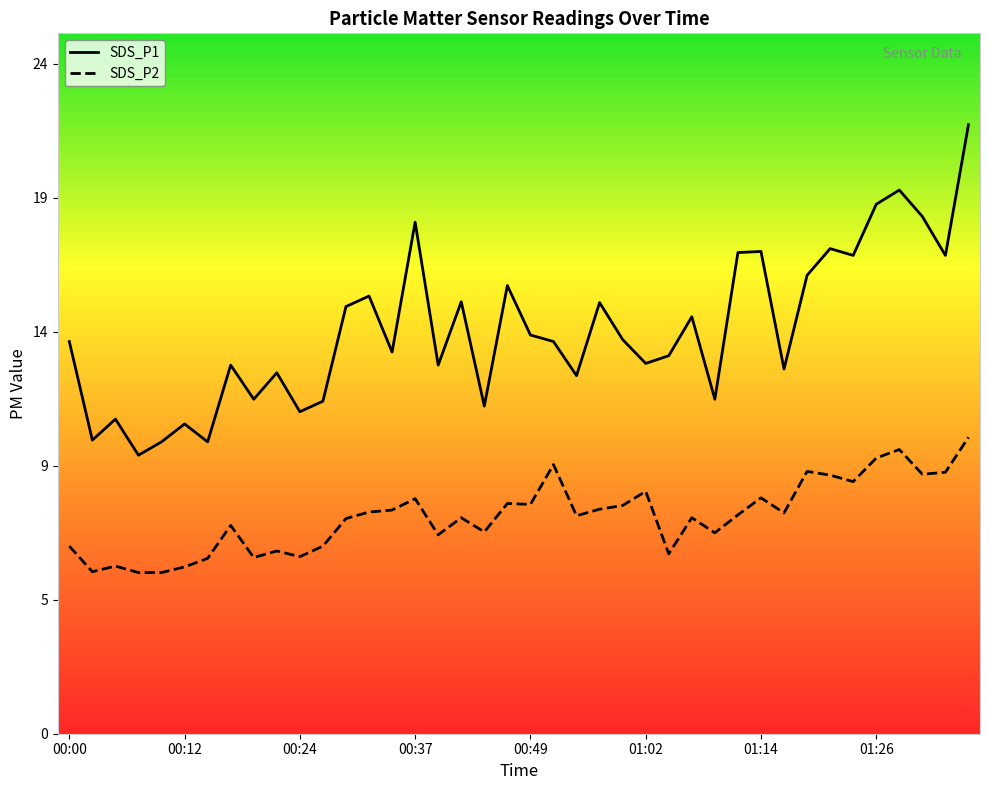

Which series has the largest total across all categories?

SDS_P1